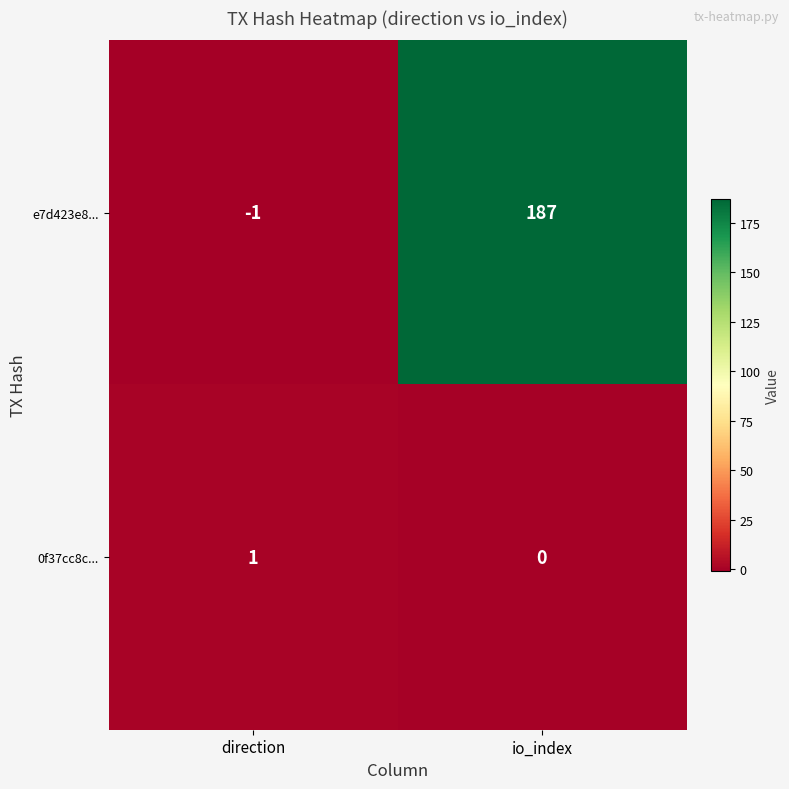

List the series in order of their peak value, highest first.

e7d423e8..., 0f37cc8c...